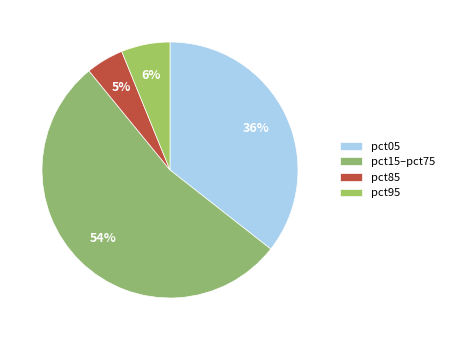

Is there a majority slice in this chart?

Yes